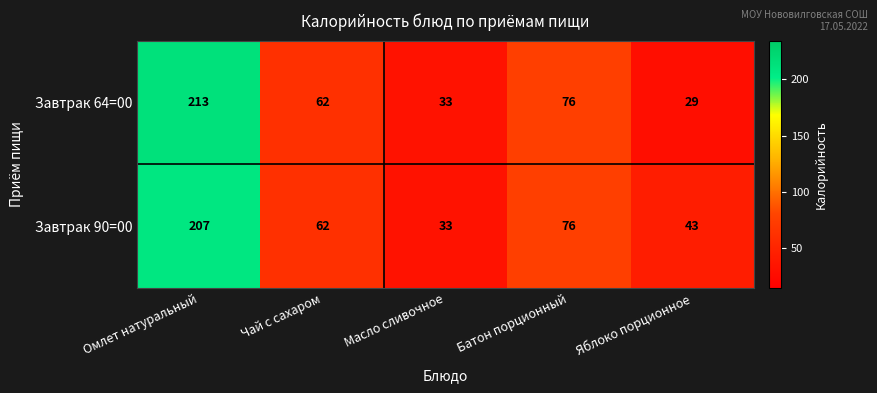

At which category does the chart reach its minimum across all series?

Яблоко порционное